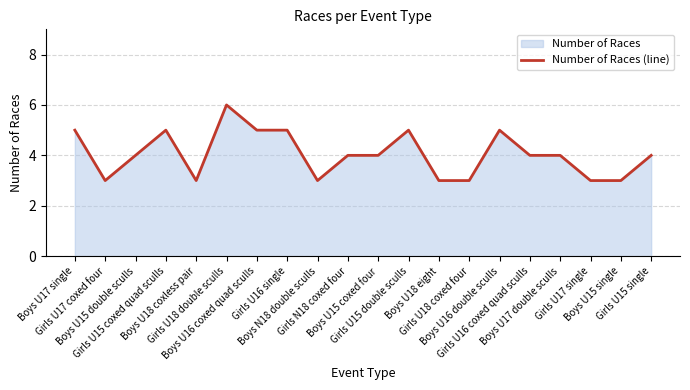

What position from the left is Girls U15 single?

20